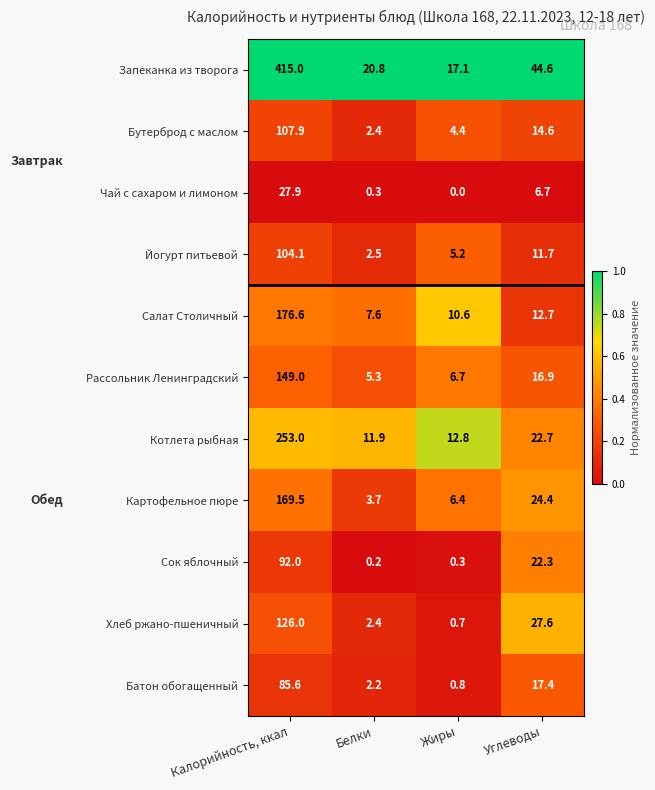

At which label does Рассольник Ленинградский first exceed 16?

Калорийность, ккал